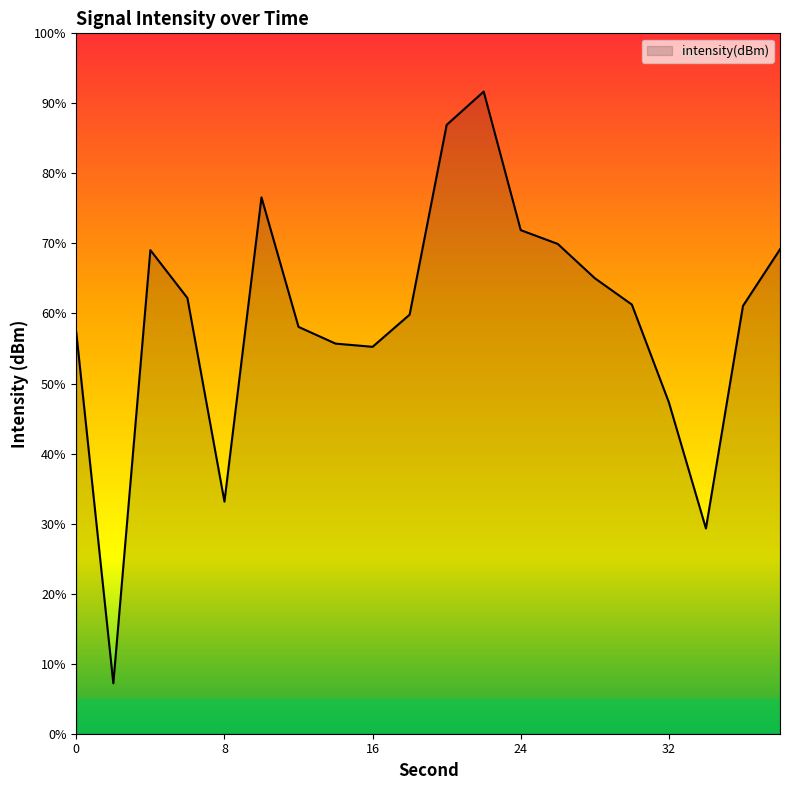

What is the maximum value shown in the chart?

91.7